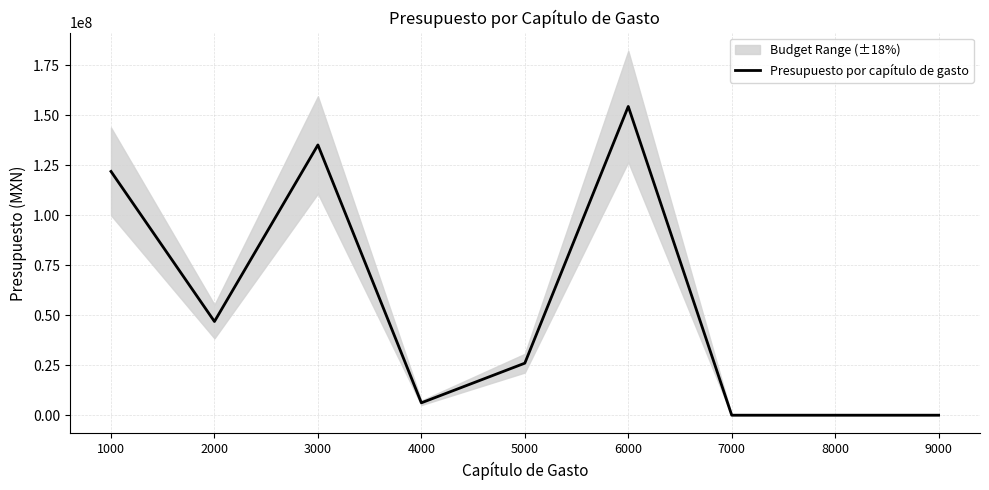

Rank the categories by value from highest to lowest.

6000, 3000, 1000, 2000, 5000, 4000, 7000, 8000, 9000